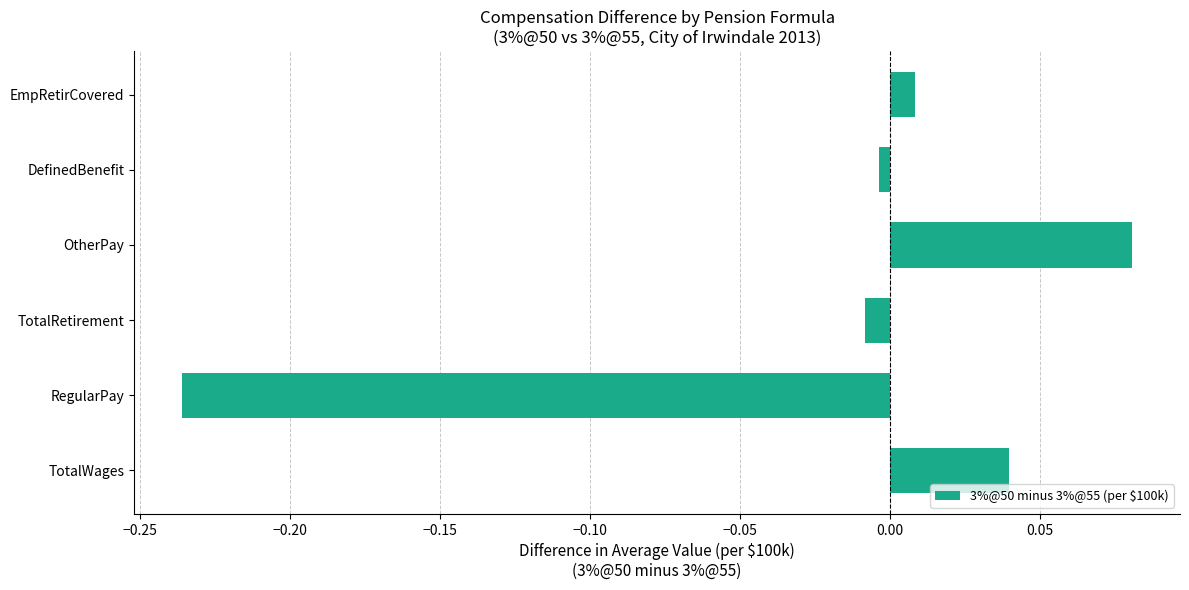

Which category has the lowest value across all series?

RegularPay